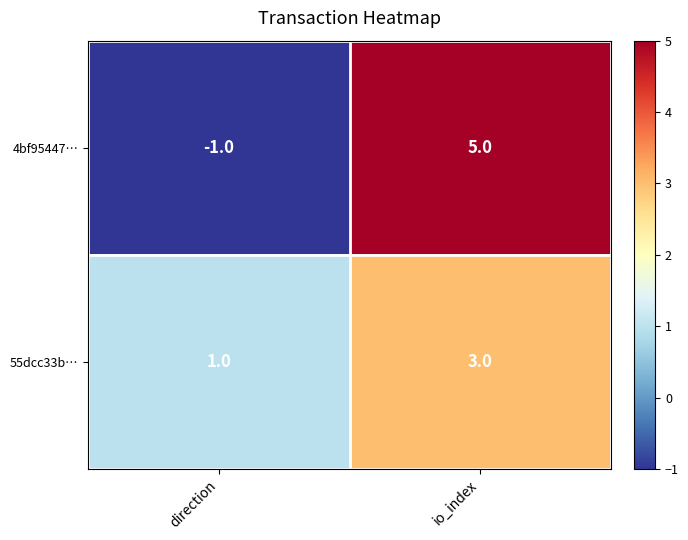

The value of 4bf95447… at io_index is 8. True or false?

False